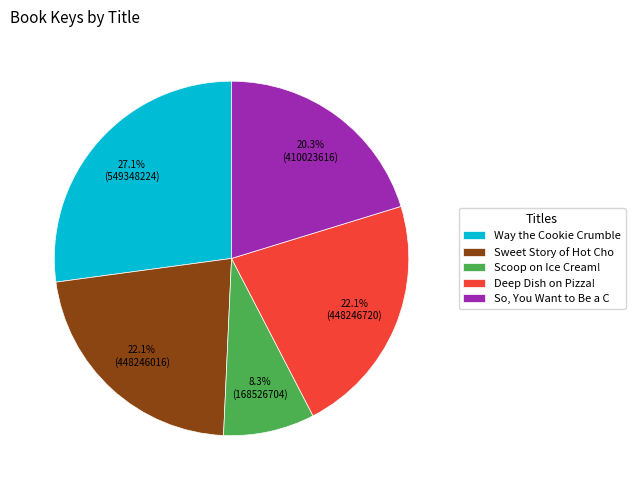

What is the ratio of the value at Deep Dish on Pizza! to the value at Sweet Story of Hot Cho?

1.0